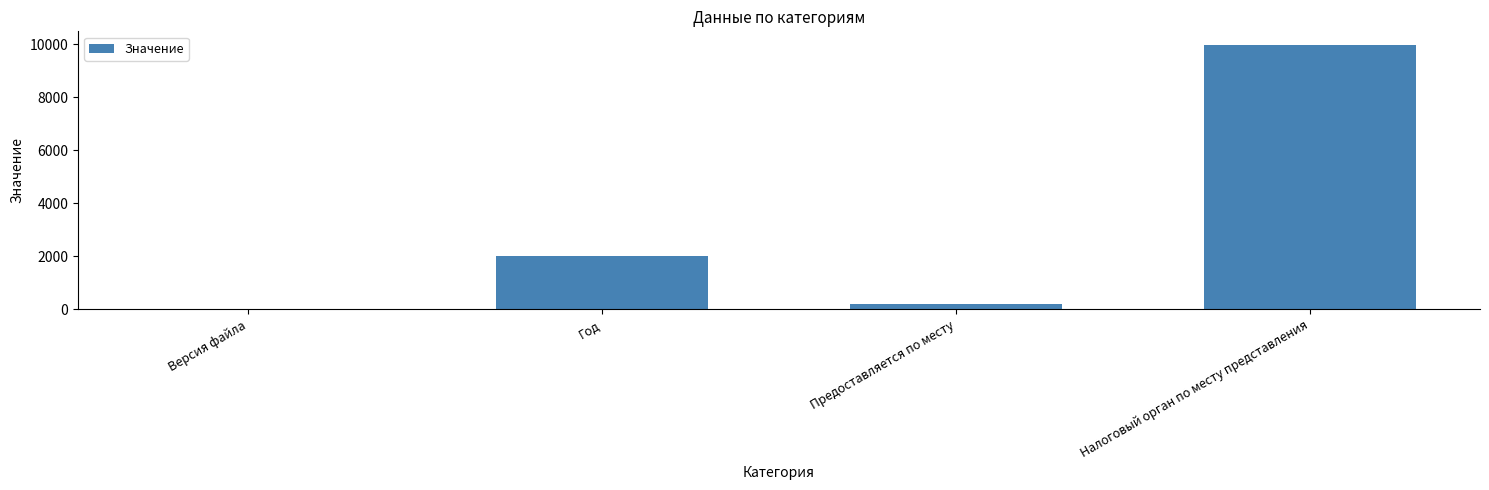

At which category does the chart reach its peak across all series?

Налоговый орган по месту представления